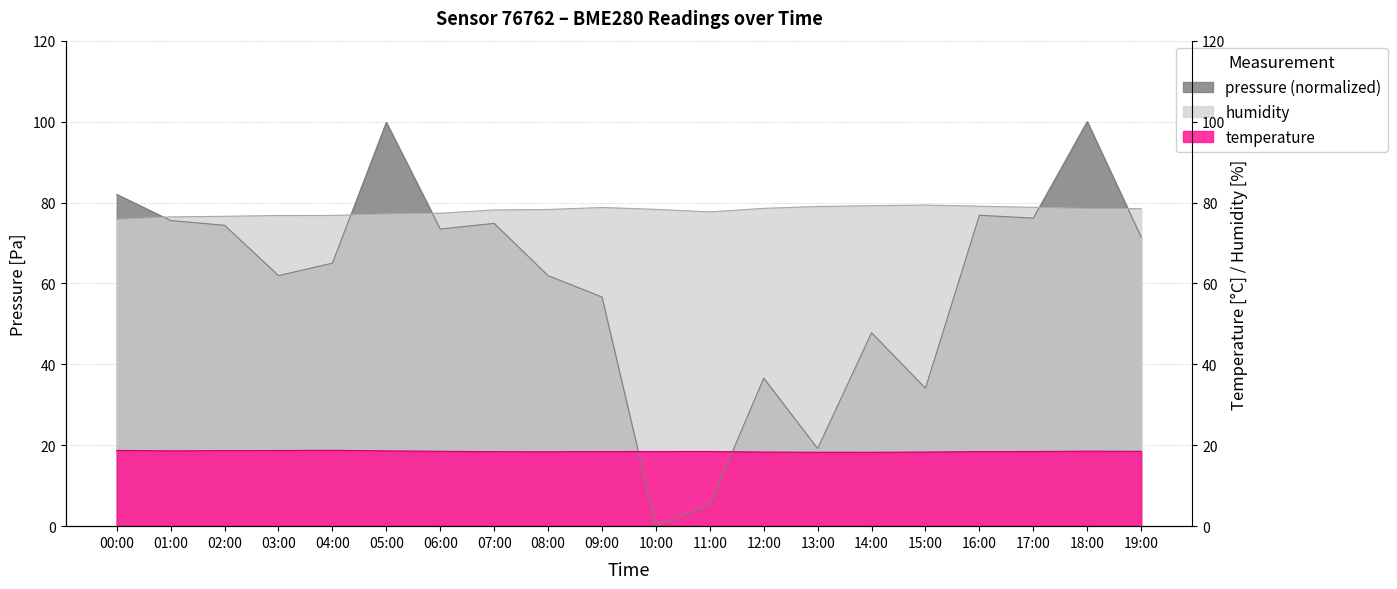

How many distinct data groups are displayed?

3